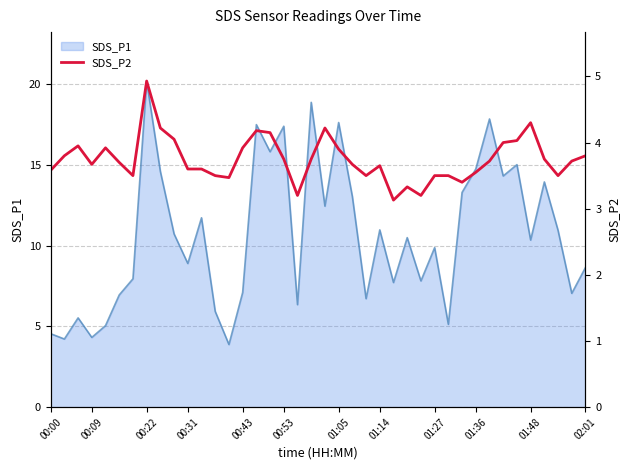

How many lines are shown in the chart?

1